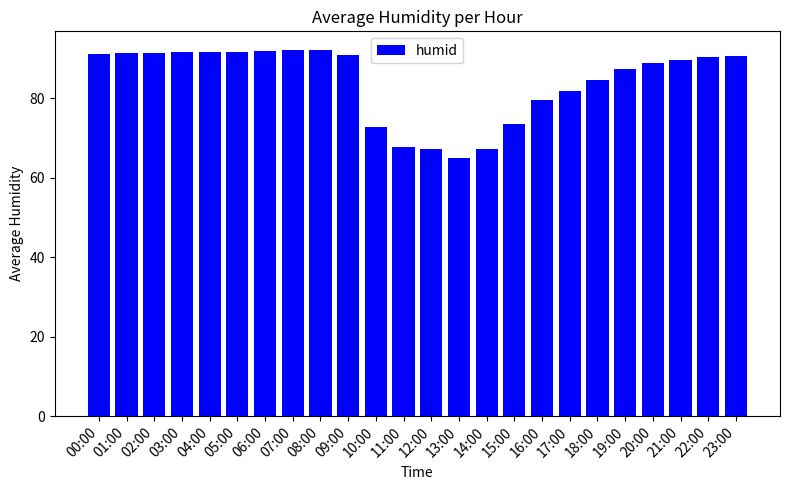

Is it true that the value at 15:00 is 46.0?

False